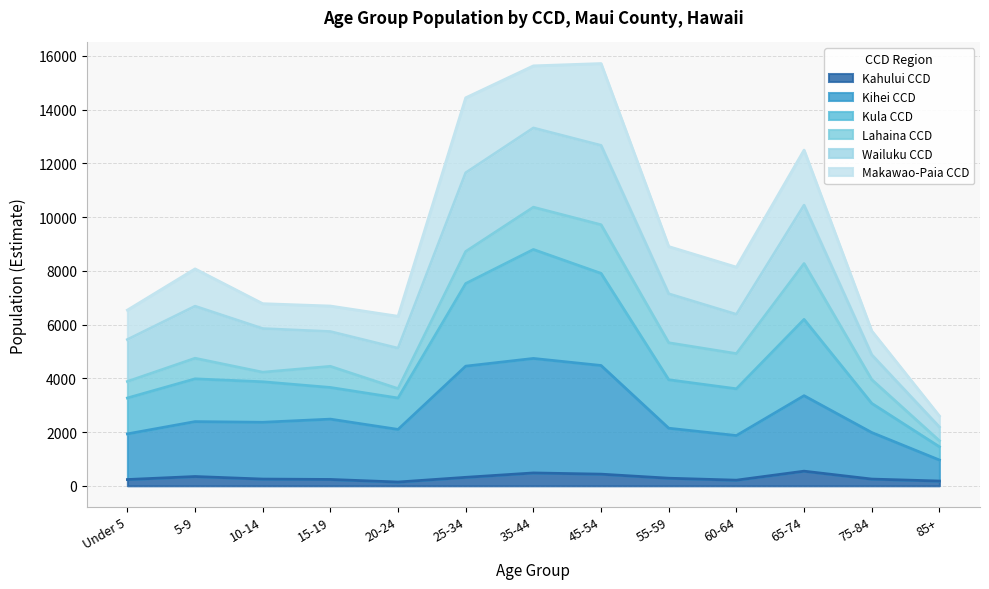

True or false: Kula CCD and Kahului CCD intersect in this chart.

False